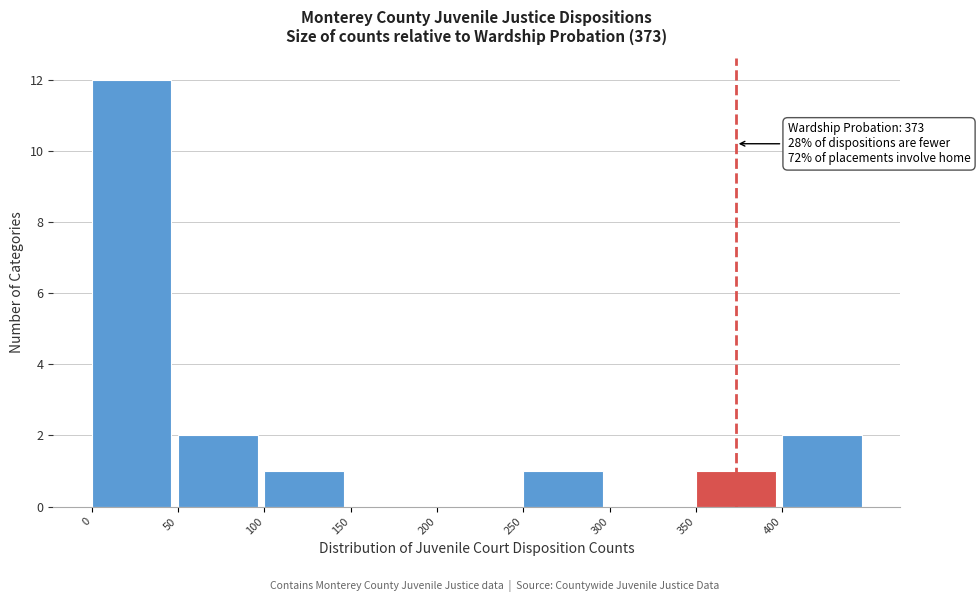

Which range on the x-axis has the tallest bar?

0 to 50